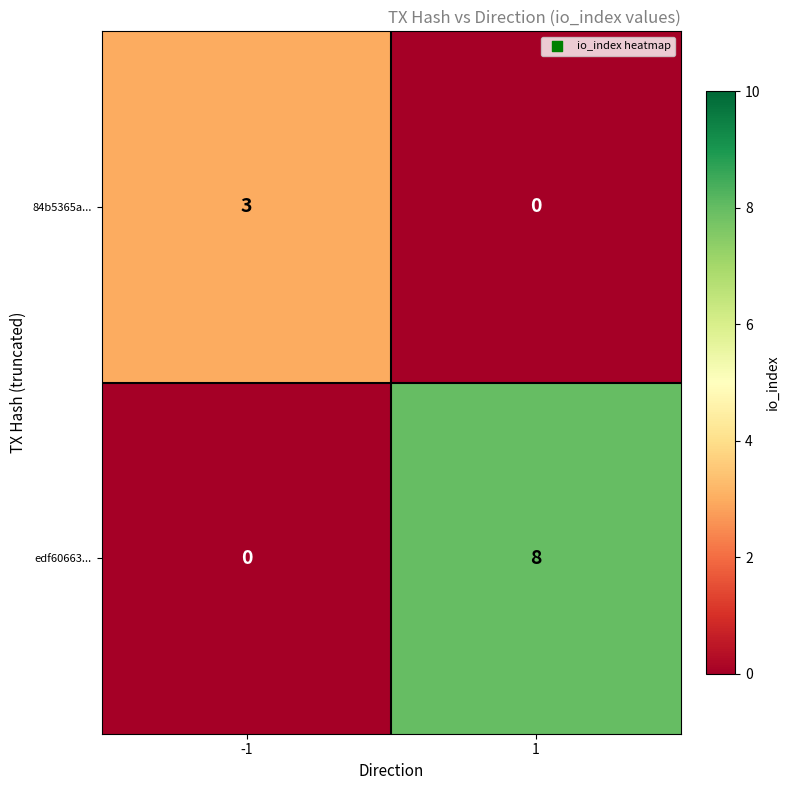

At which category does the chart reach its peak across all series?

1